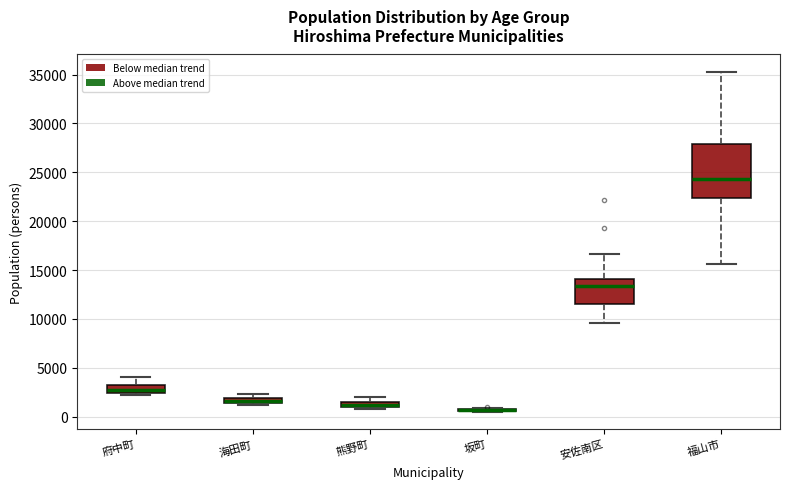

Which box is the tallest, from its lower edge to its upper edge?

福山市